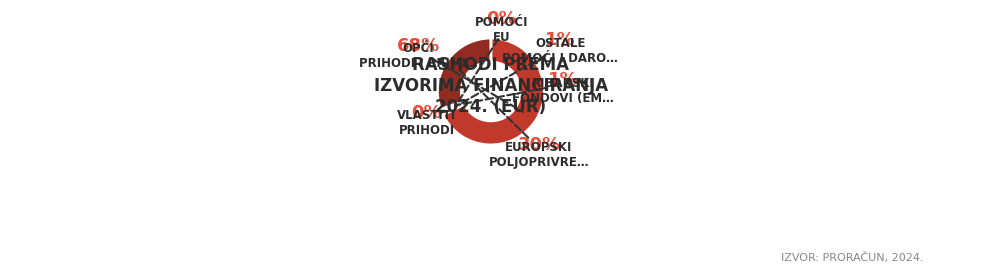

What is the smallest slice in the pie chart?

Pomoći EU